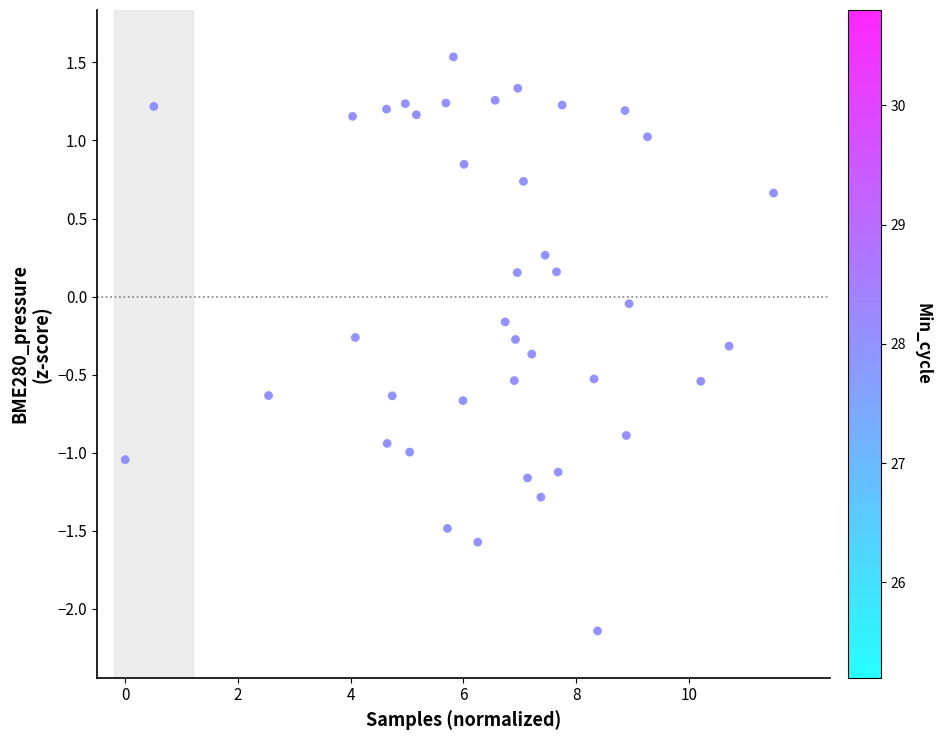

What is the range of X values (max minus min)?

11.5